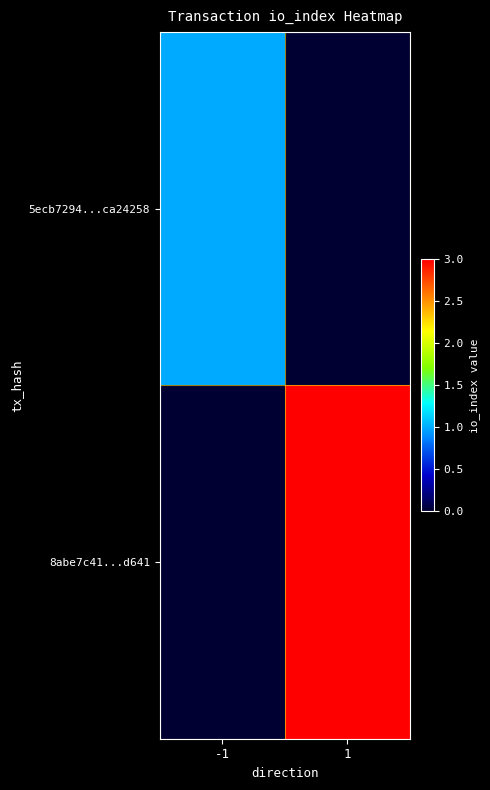

Which series changed the most between -1 and 1?

8abe7c41...d641